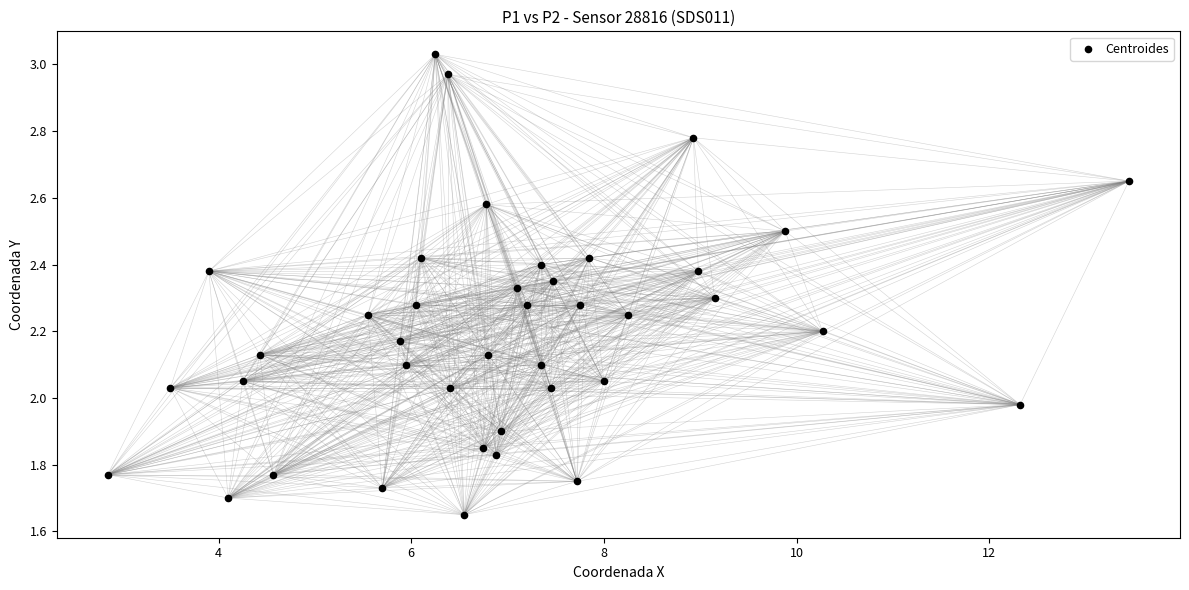

What is the range of X values (max minus min)?

10.6